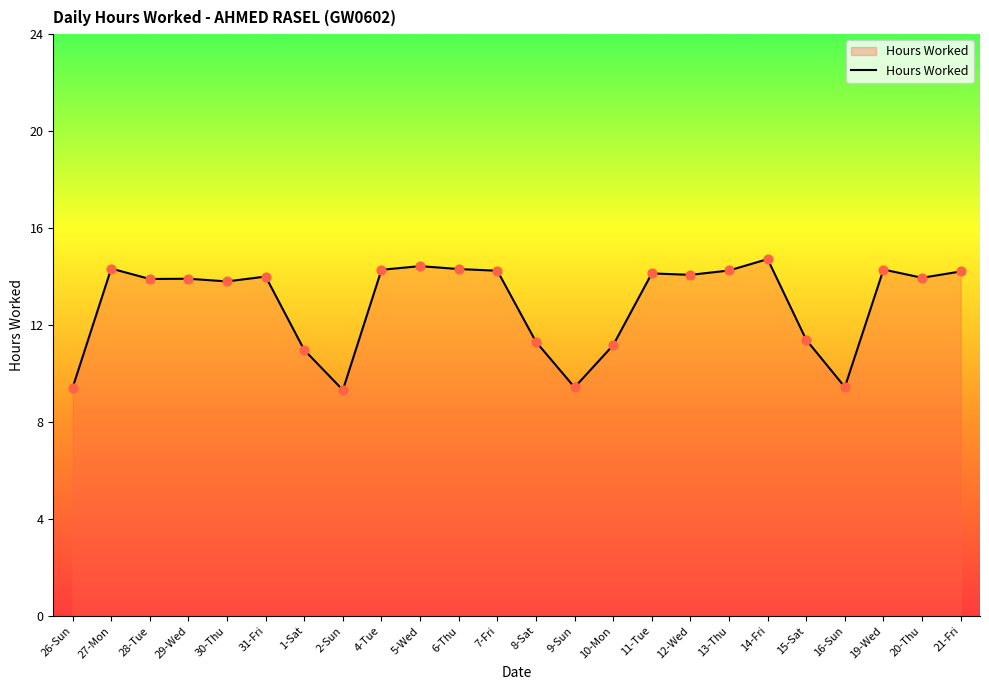

What is the ratio of the value at 10-Mon to the value at 12-Wed?

0.8